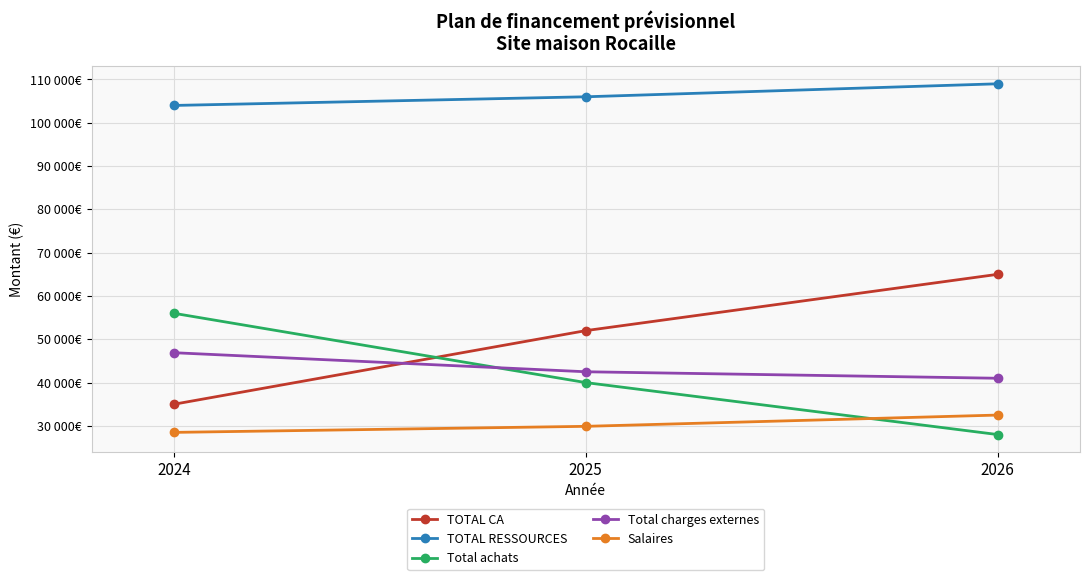

What are all the series names shown in the legend?

TOTAL CA, TOTAL RESSOURCES, Total achats, Total charges externes, Salaires